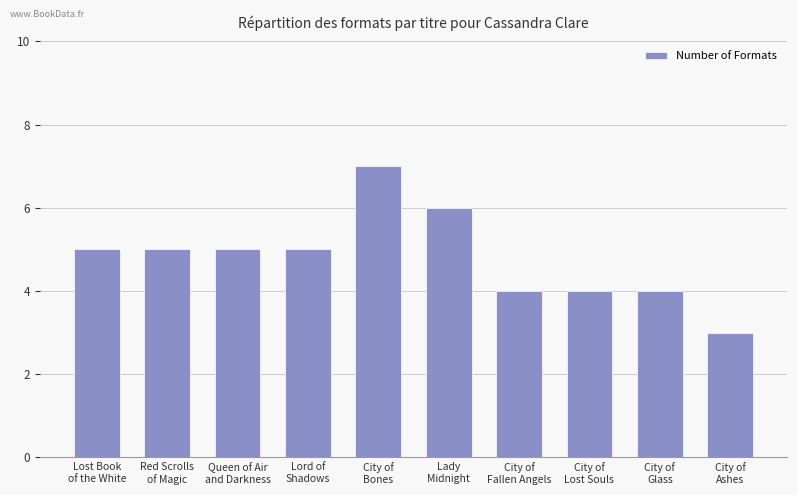

What is the minimum value shown in the chart?

3